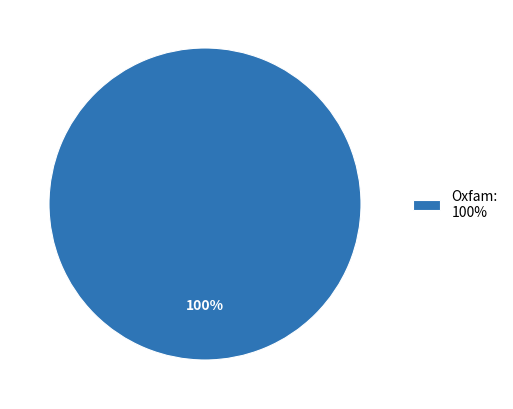

Is it true that Oxfam: 100% is 100% of the pie?

True